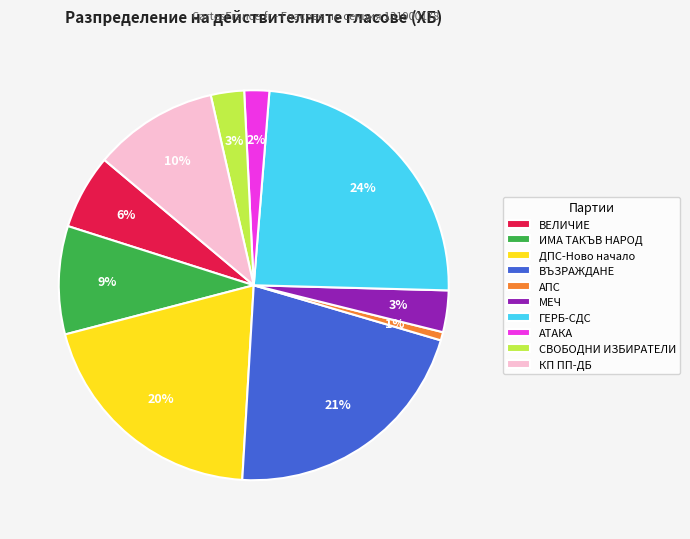

To the nearest percent, what is the difference between the ДПС-Ново начало and АПС slice percentages?

19%